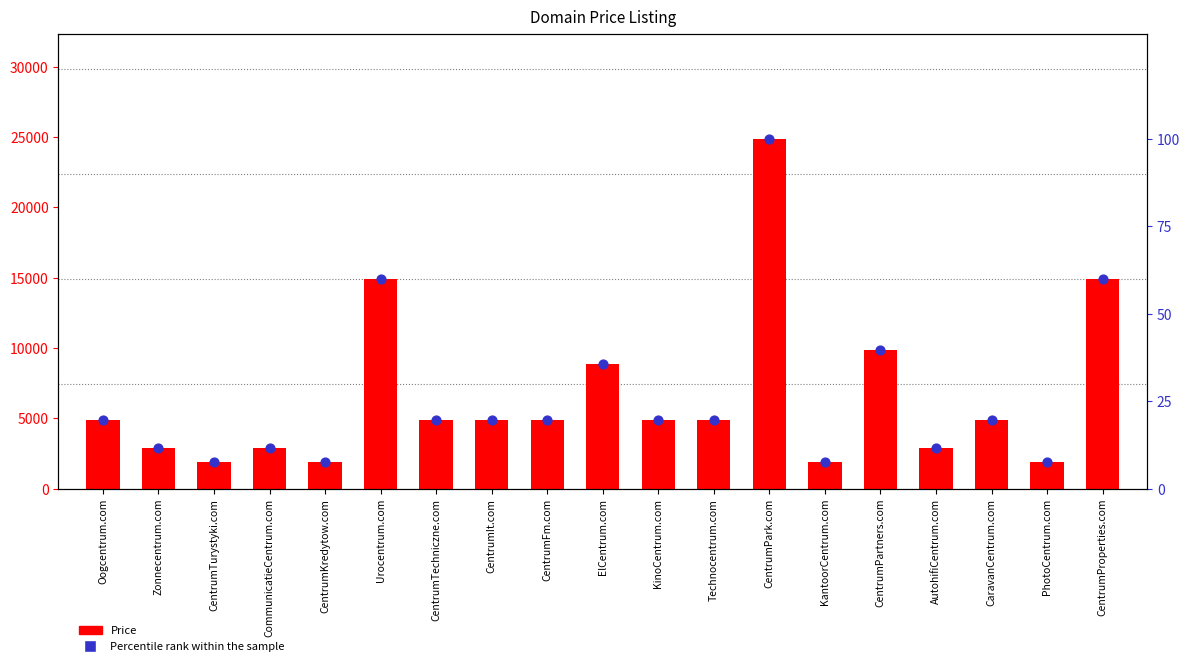

At how many categories does at least one series exceed 138?

19